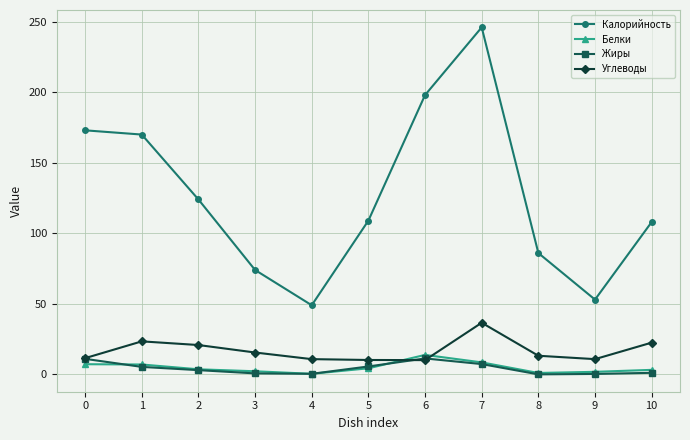

True or false: Углеводы has more than 1 interior local peaks.

True